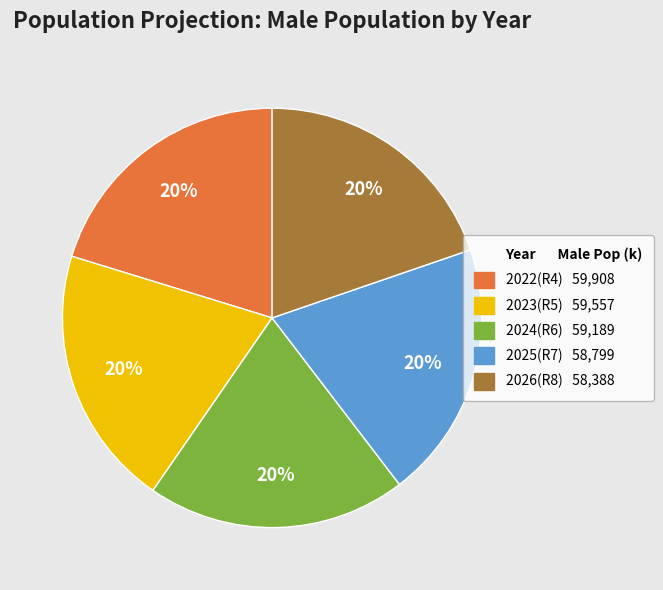

To the nearest percent, what is the average slice percentage?

20%